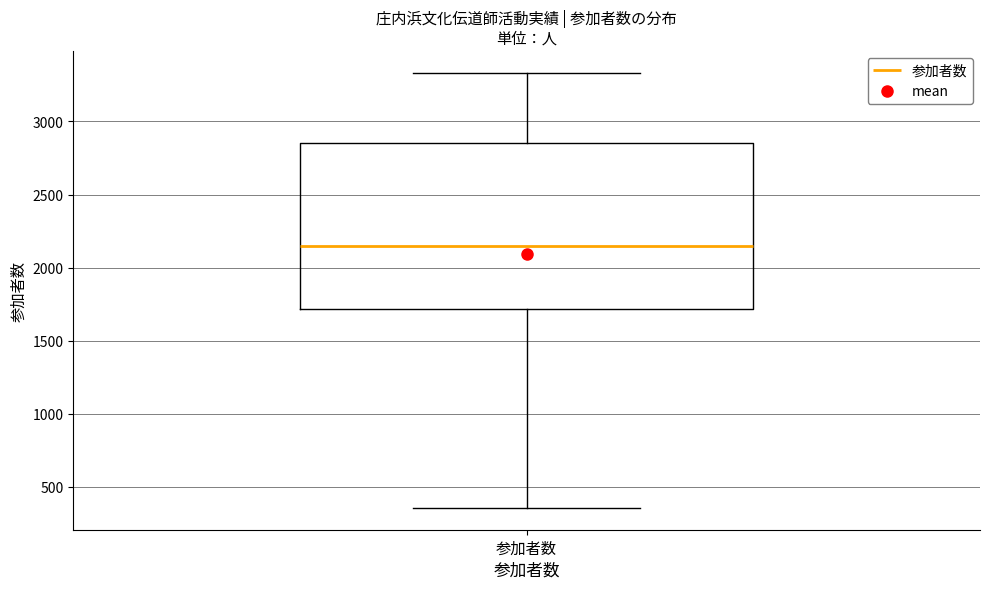

Read this box plot against the y-axis: the position of the median line, the range covered by the box, and the ends of both whiskers. The values are not printed on the chart, so give them approximately, as read against the axis.

median 2150, box 1700 to 2850, whiskers 350 to 3350